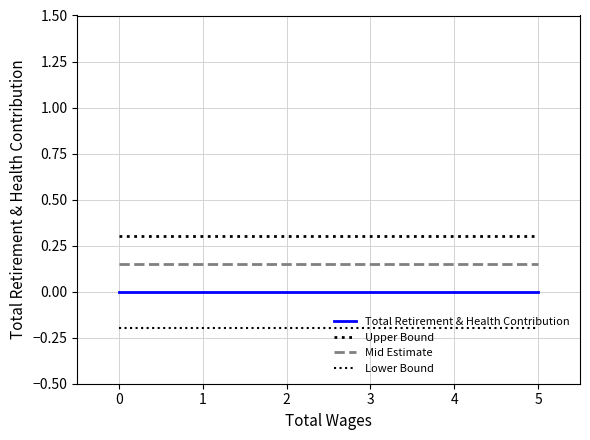

True or false: Upper Bound has more than 1 interior local peaks.

False